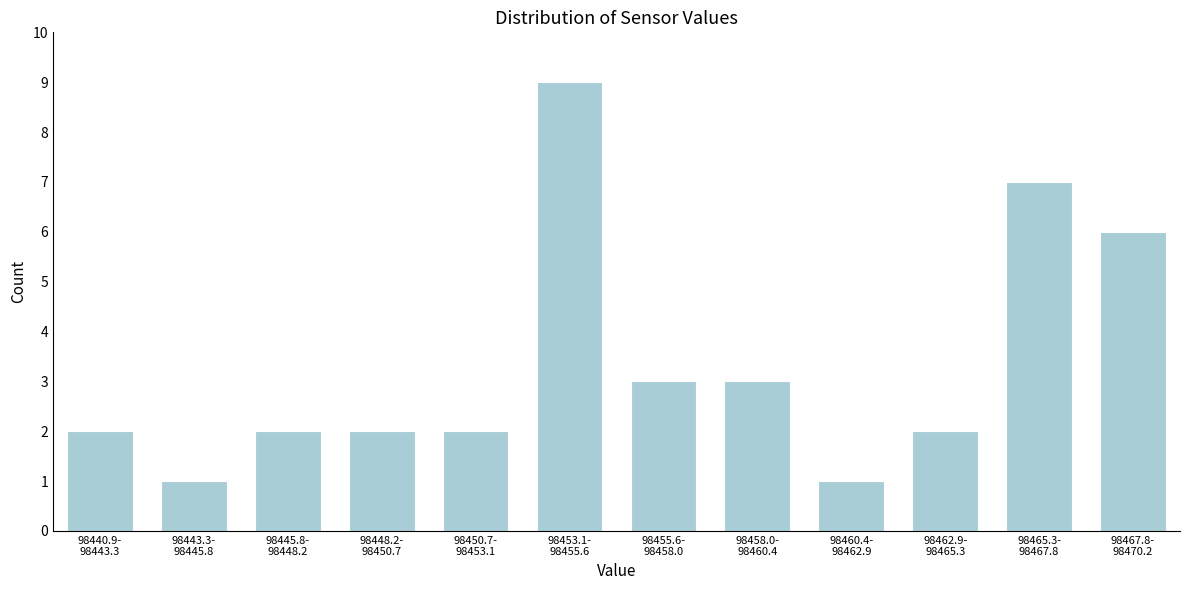

Reading left to right, transcribe all the data shown in this chart.

2	1	2	2	2	9	3	3	1	2	7	6